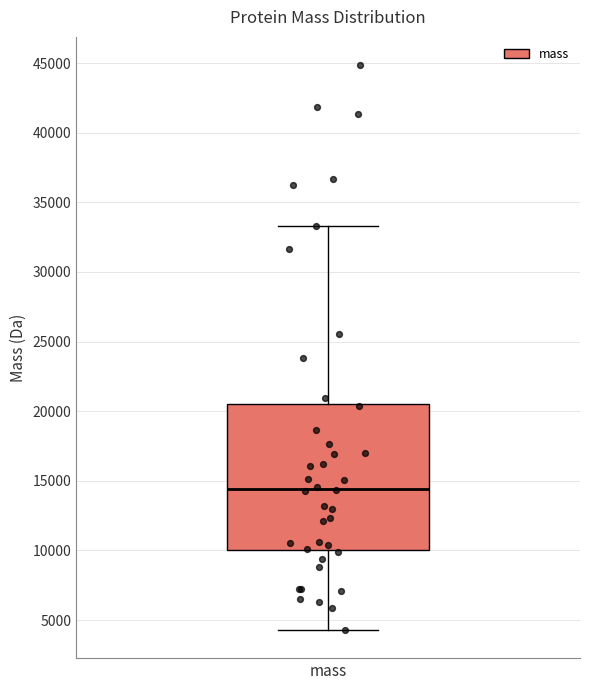

Where does the lower whisker of the box for mass end on the y-axis? The values are not printed on the chart, so give them approximately, as read against the axis.

4500